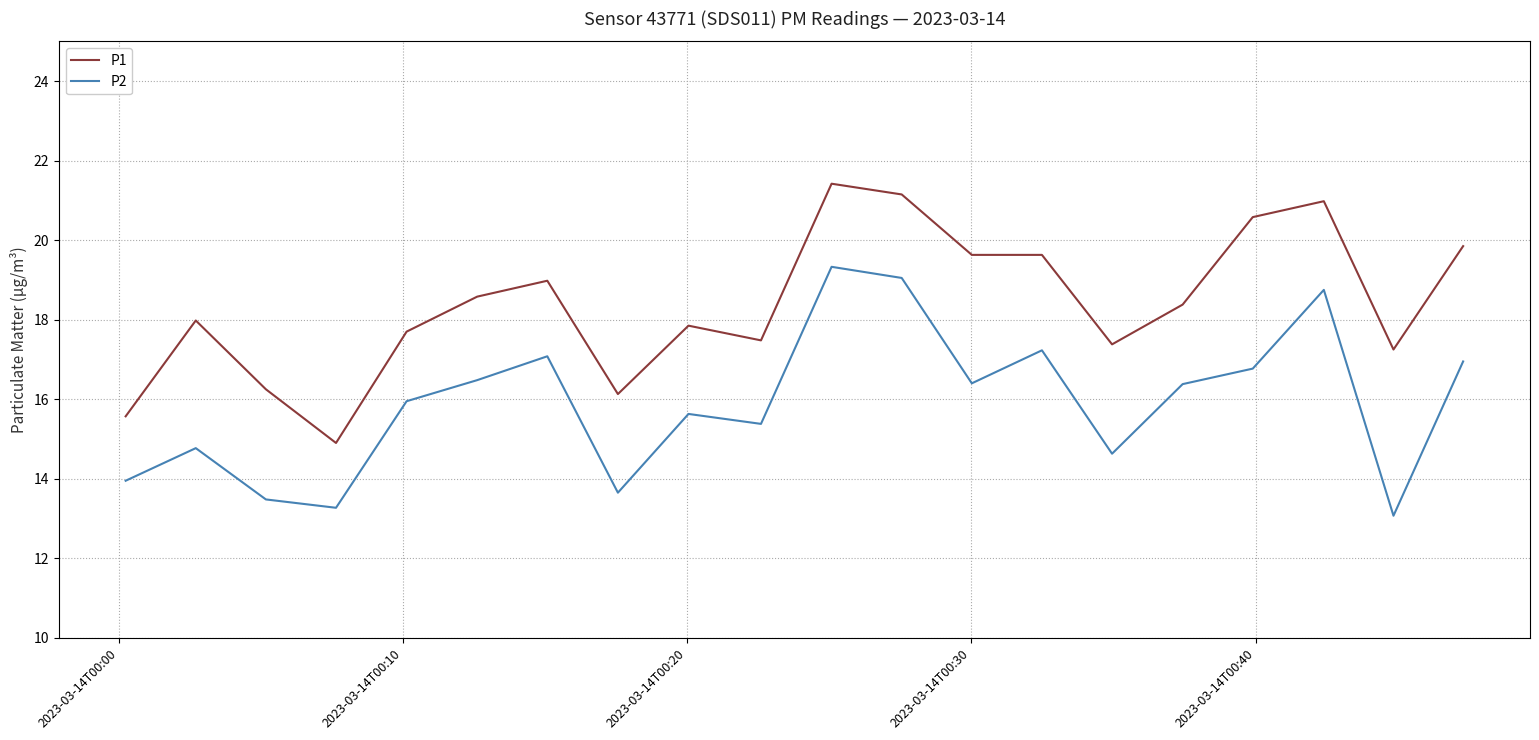

Which series has the largest total across all categories?

P1